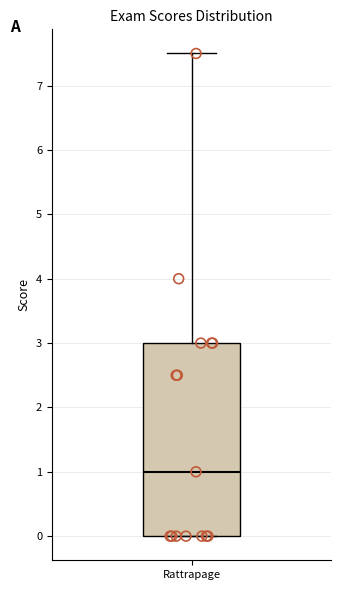

Read this box plot against the y-axis: the position of the median line, the range covered by the box, and the ends of both whiskers. The values are not printed on the chart, so give them approximately, as read against the axis.

median 1.0, box 0.0 to 3.0, whiskers 0.0 to 7.5